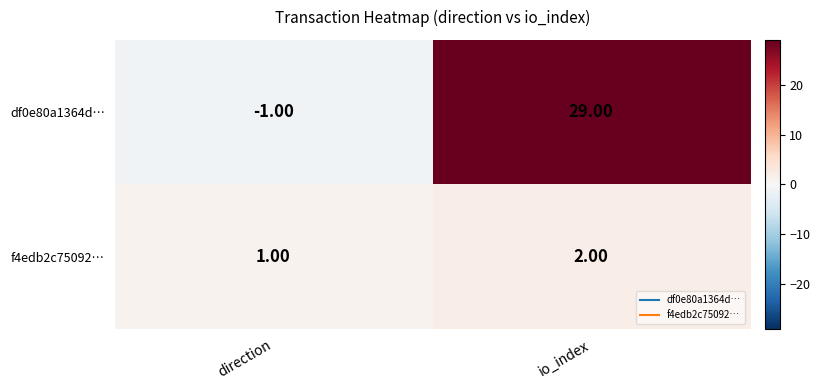

Which series changed the most between direction and io_index?

df0e80a1364d…